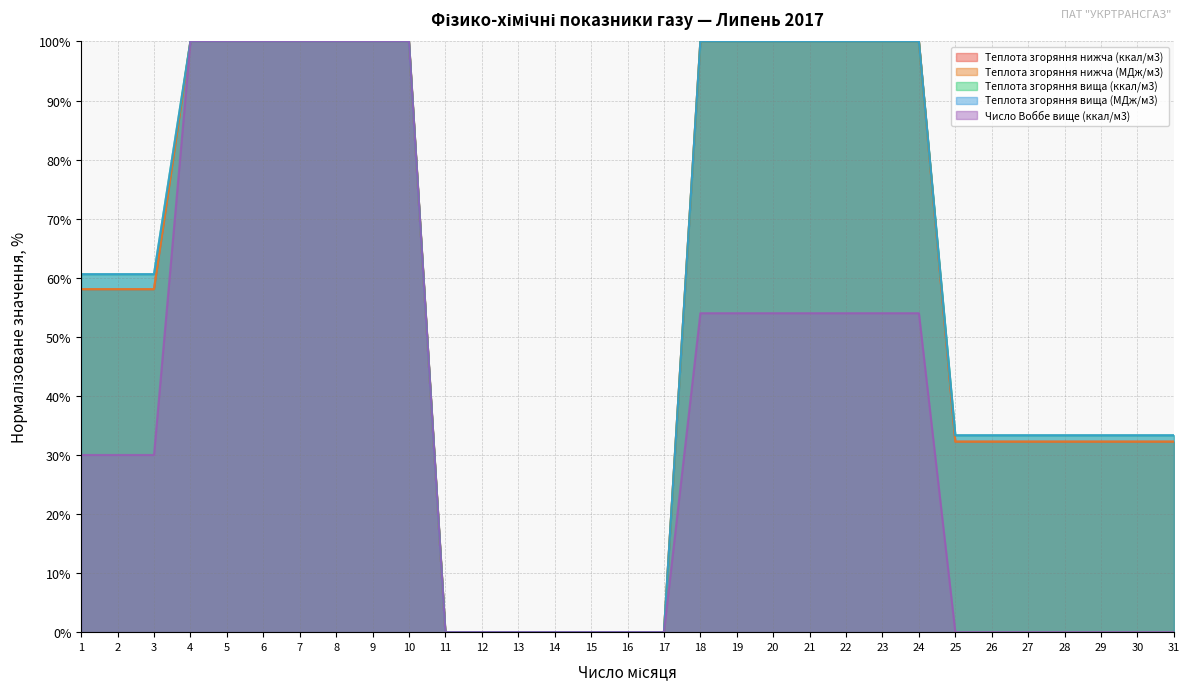

Reading left to right, extract all data points from this chart.

Теплота згоряння нижча (ккал/м3): 1=58.1	2=58.1	3=58.1	4=100.0	5=100.0	6=100.0	7=100.0	8=100.0	9=100.0	10=100.0	11=0.0	12=0.0	13=0.0	14=0.0	15=0.0	16=0.0	17=0.0	18=100.0	19=100.0	20=100.0	21=100.0	22=100.0	23=100.0	24=100.0	25=32.3	26=32.3	27=32.3	28=32.3	29=32.3	30=32.3	31=32.3
Теплота згоряння нижча (МДж/м3): 1=58.1	2=58.1	3=58.1	4=100.0	5=100.0	6=100.0	7=100.0	8=100.0	9=100.0	10=100.0	11=0.0	12=0.0	13=0.0	14=0.0	15=0.0	16=0.0	17=0.0	18=100.0	19=100.0	20=100.0	21=100.0	22=100.0	23=100.0	24=100.0	25=32.3	26=32.3	27=32.3	28=32.3	29=32.3	30=32.3	31=32.3
Теплота згоряння вища (ккал/м3): 1=60.6	2=60.6	3=60.6	4=100.0	5=100.0	6=100.0	7=100.0	8=100.0	9=100.0	10=100.0	11=0.0	12=0.0	13=0.0	14=0.0	15=0.0	16=0.0	17=0.0	18=100.0	19=100.0	20=100.0	21=100.0	22=100.0	23=100.0	24=100.0	25=33.3	26=33.3	27=33.3	28=33.3	29=33.3	30=33.3	31=33.3
Теплота згоряння вища (МДж/м3): 1=60.6	2=60.6	3=60.6	4=100.0	5=100.0	6=100.0	7=100.0	8=100.0	9=100.0	10=100.0	11=0.0	12=0.0	13=0.0	14=0.0	15=0.0	16=0.0	17=0.0	18=100.0	19=100.0	20=100.0	21=100.0	22=100.0	23=100.0	24=100.0	25=33.3	26=33.3	27=33.3	28=33.3	29=33.3	30=33.3	31=33.3
Число Воббе вище (ккал/м3): 1=30.0	2=30.0	3=30.0	4=100.0	5=100.0	6=100.0	7=100.0	8=100.0	9=100.0	10=100.0	11=0.0	12=0.0	13=0.0	14=0.0	15=0.0	16=0.0	17=0.0	18=54.0	19=54.0	20=54.0	21=54.0	22=54.0	23=54.0	24=54.0	25=0.0	26=0.0	27=0.0	28=0.0	29=0.0	30=0.0	31=0.0